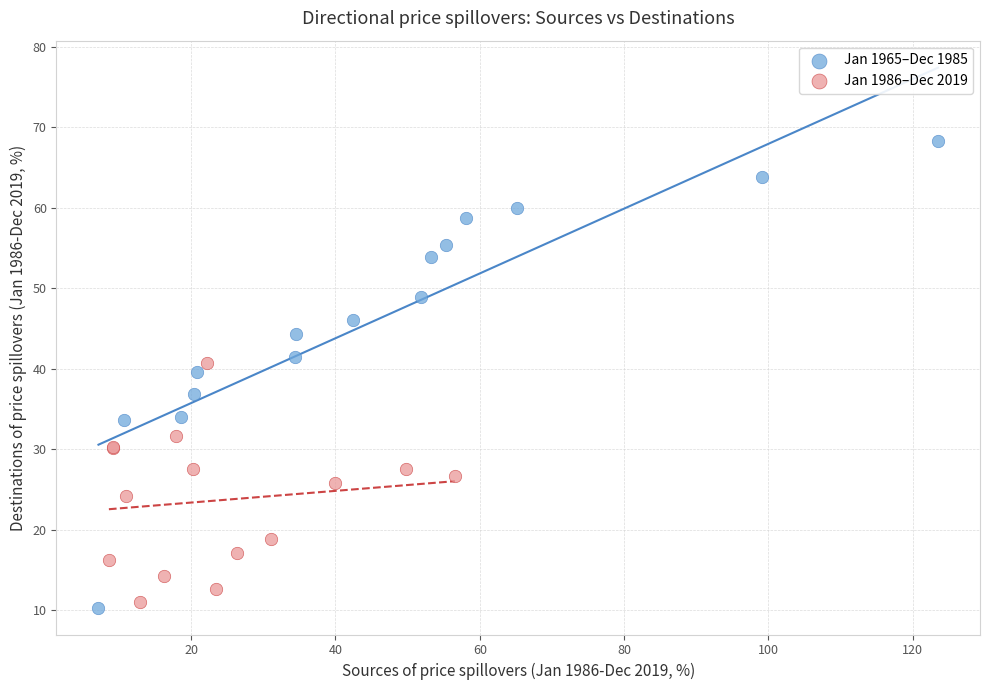

Which series reaches the maximum Y coordinate?

Jan 1965–Dec 1985